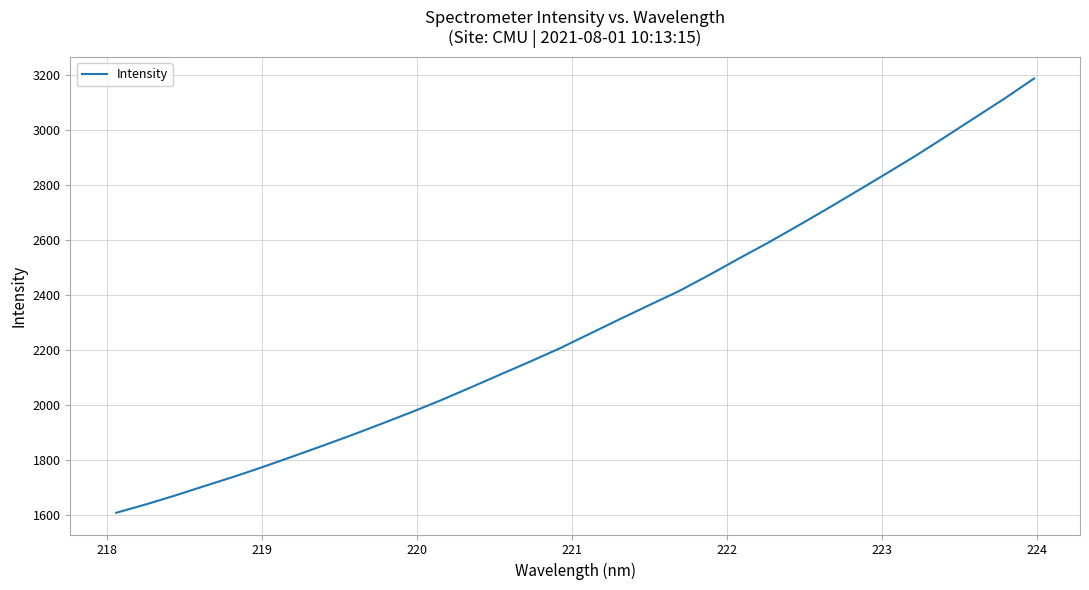

What is the difference between the maximum and minimum values?

1581.4